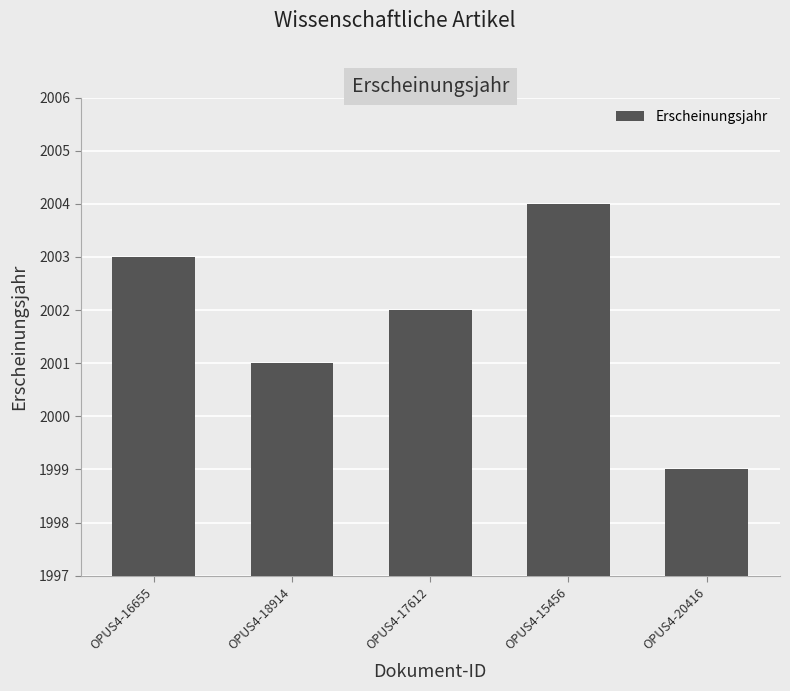

At which label is the value closest to 2001?

OPUS4-18914